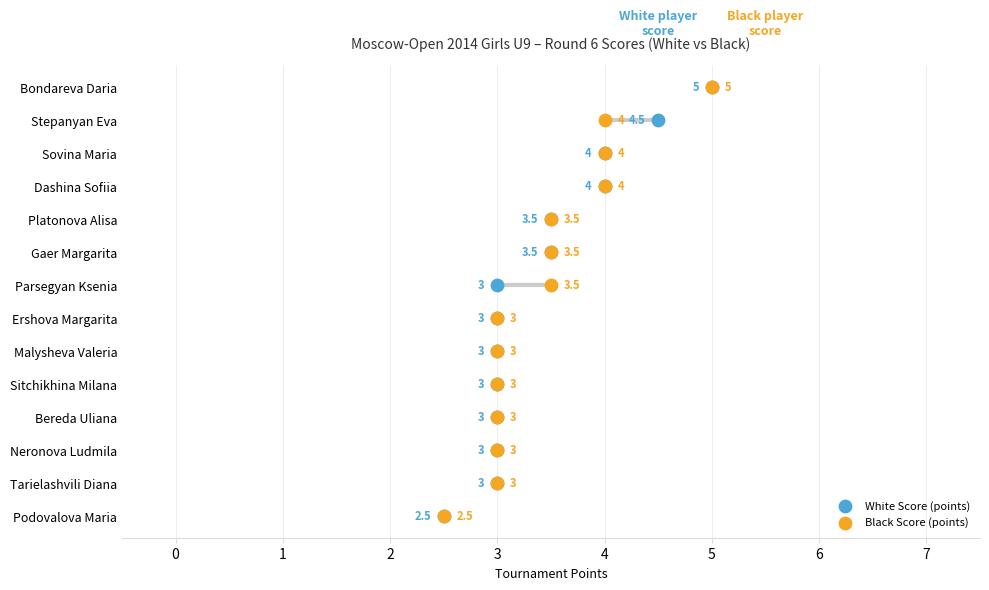

What are all the series names shown in the legend?

White Score (points), Black Score (points)